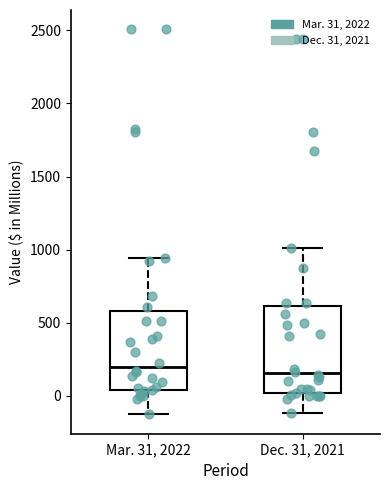

Reading left to right, read every box against the y-axis: the position of its median line, the range the box covers, and the ends of its whiskers. The values are not printed on the chart, so give them approximately, as read against the axis.

Mar. 31, 2022: median 200, box 50 to 600, whiskers -150 to 950
Dec. 31, 2021: median 150, box 0 to 600, whiskers -100 to 1000